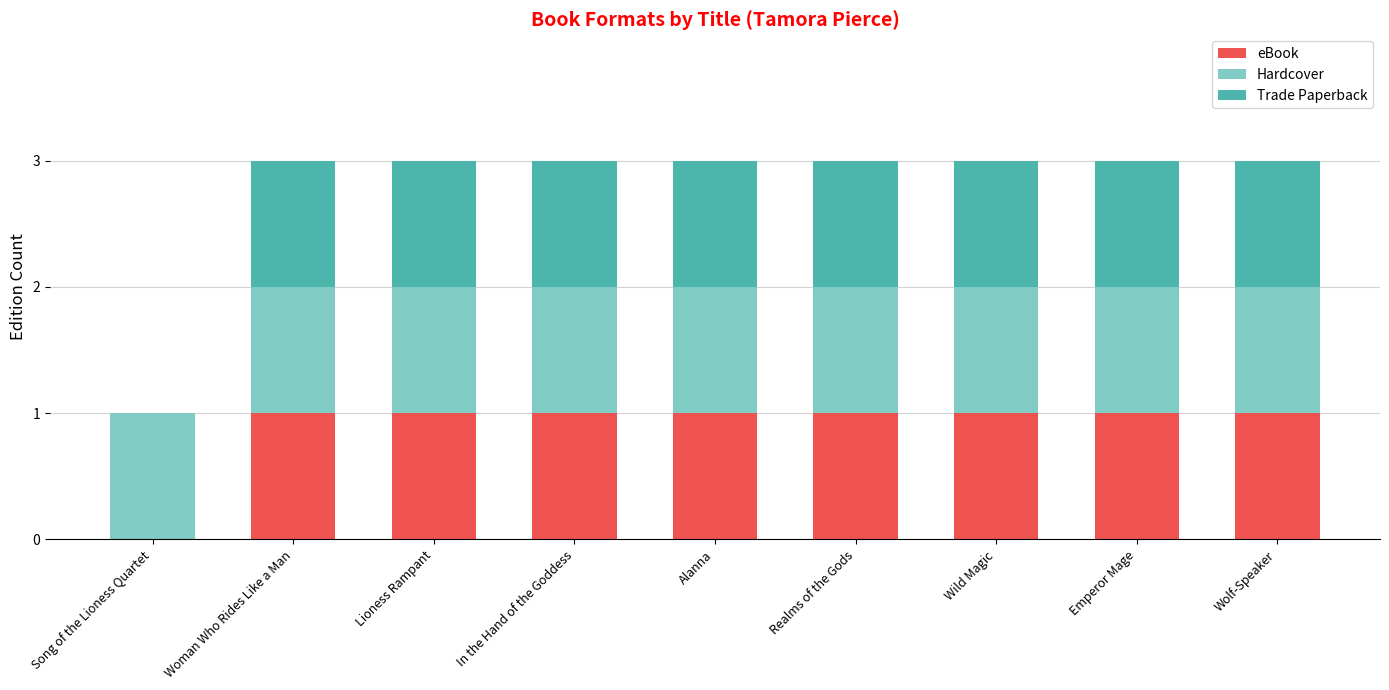

True or false: eBook has a value of 1 at Lioness Rampant.

True